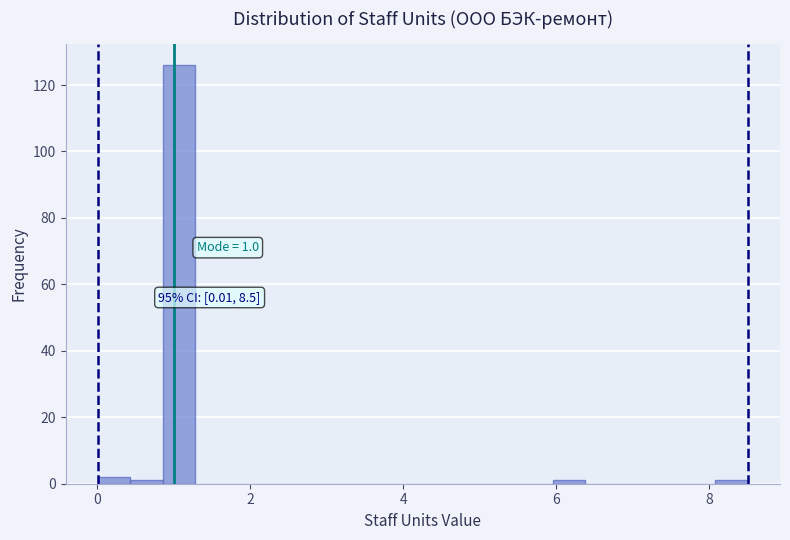

Read against the x-axis, roughly where is the centre of the tallest bar?

1.0